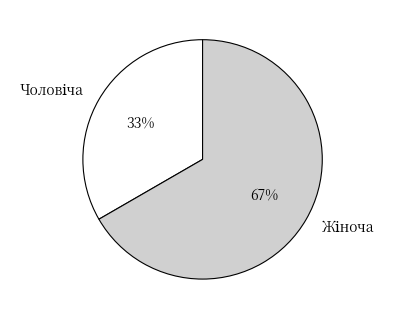

Is there a majority slice in this chart?

Yes